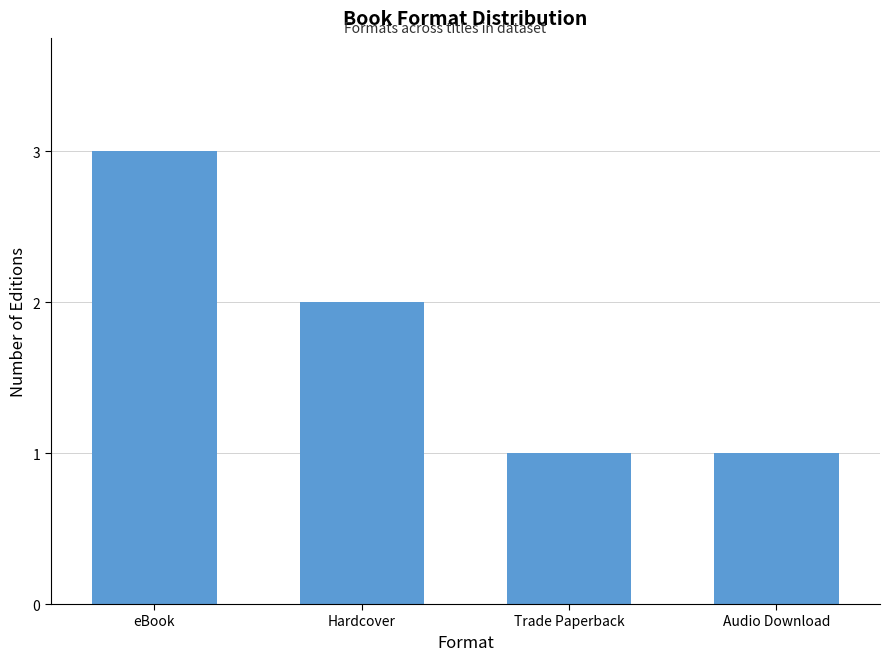

What is the greatest value displayed?

3